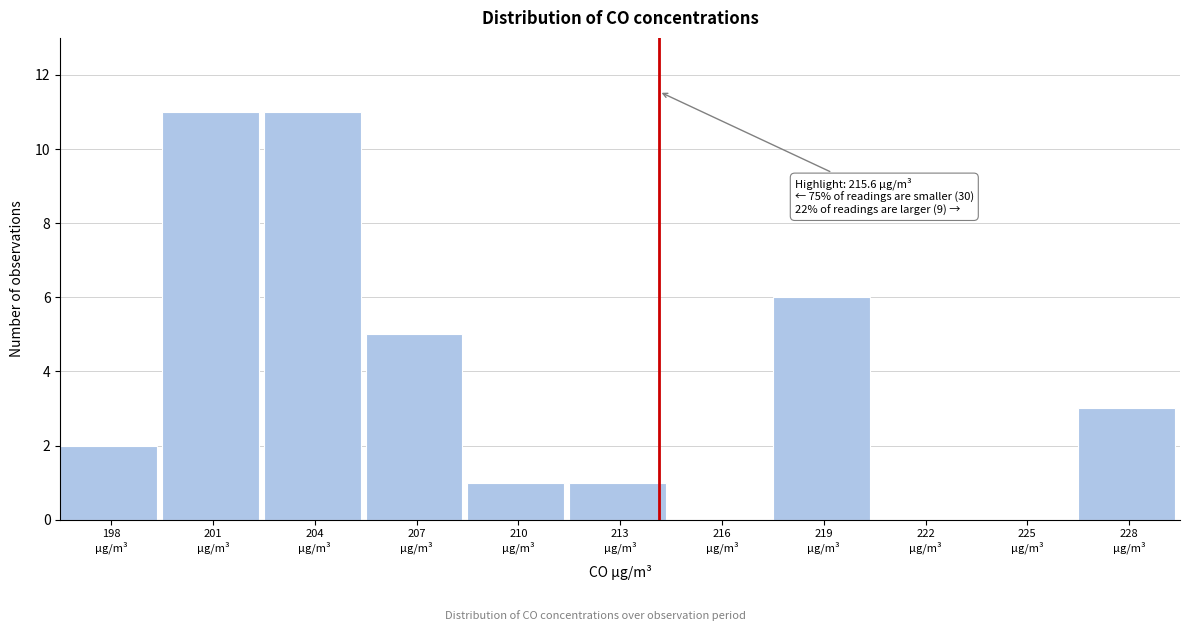

What is the greatest value displayed?

11